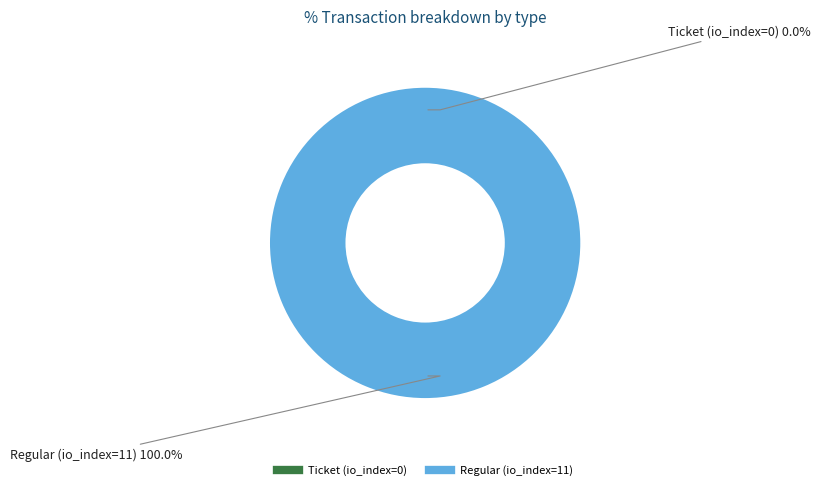

What percentage is NOT represented by Ticket (io_index=0)?

100.0%